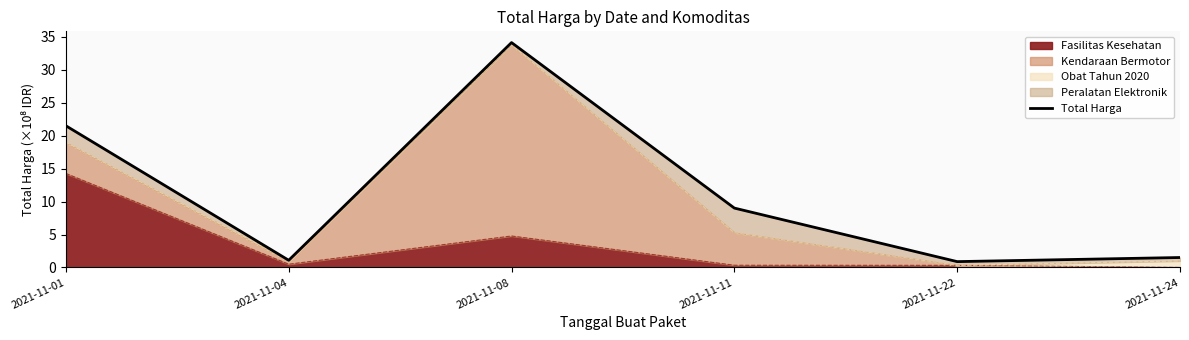

Count the number of values greater than 9.

3